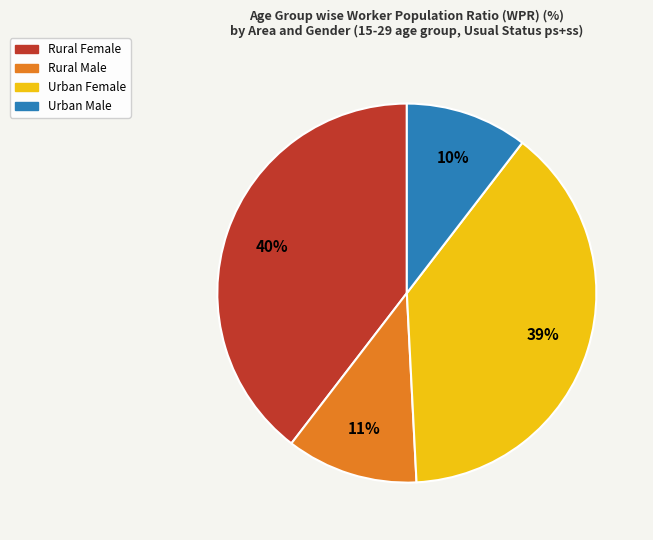

Count the number of slices in the pie.

4